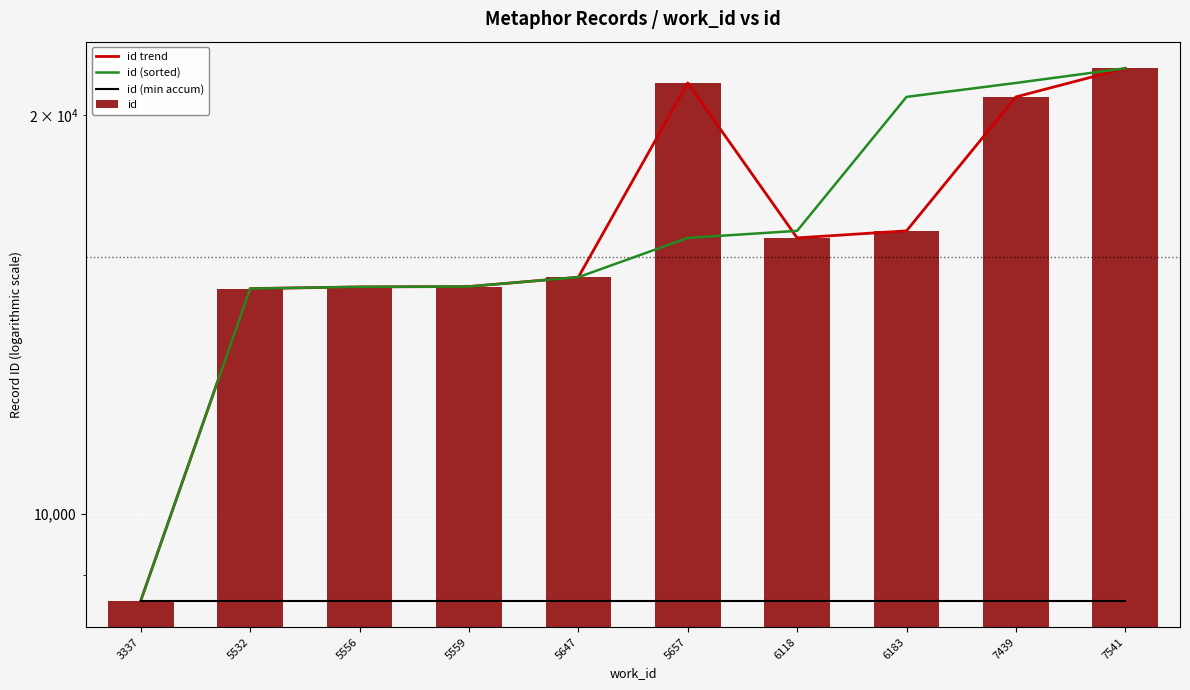

The id series shows 4727 at 6118. True or false?

False